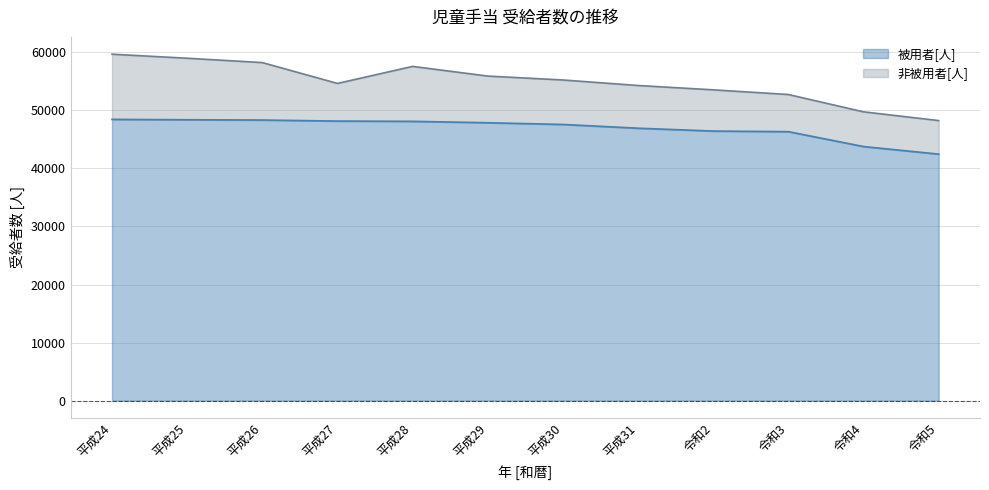

What is the minimum value shown in the chart?

42471